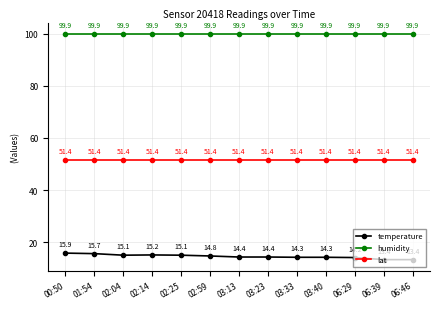

The lat series shows 51.4 at 02:59. True or false?

True